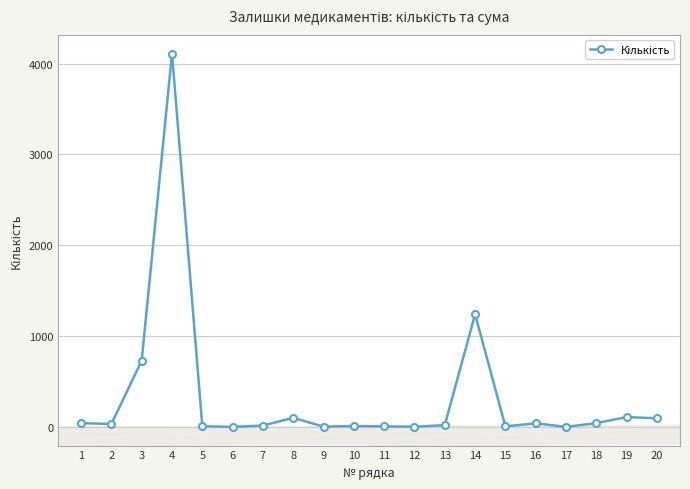

What is the approximate value at 7?

15.0